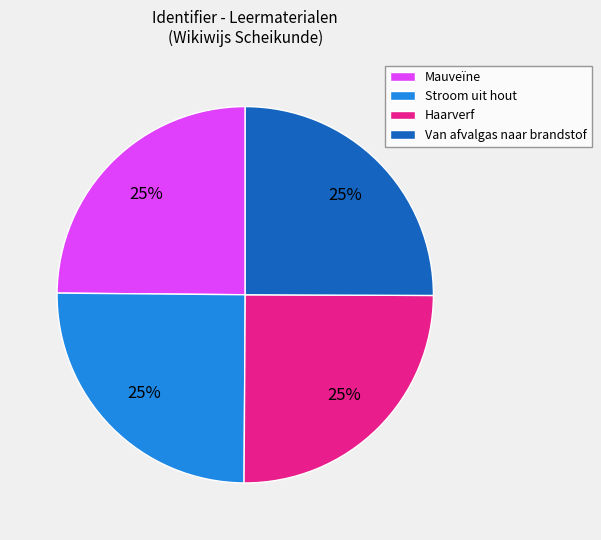

The Mauveïne slice represents 25% of the pie. True or false?

True